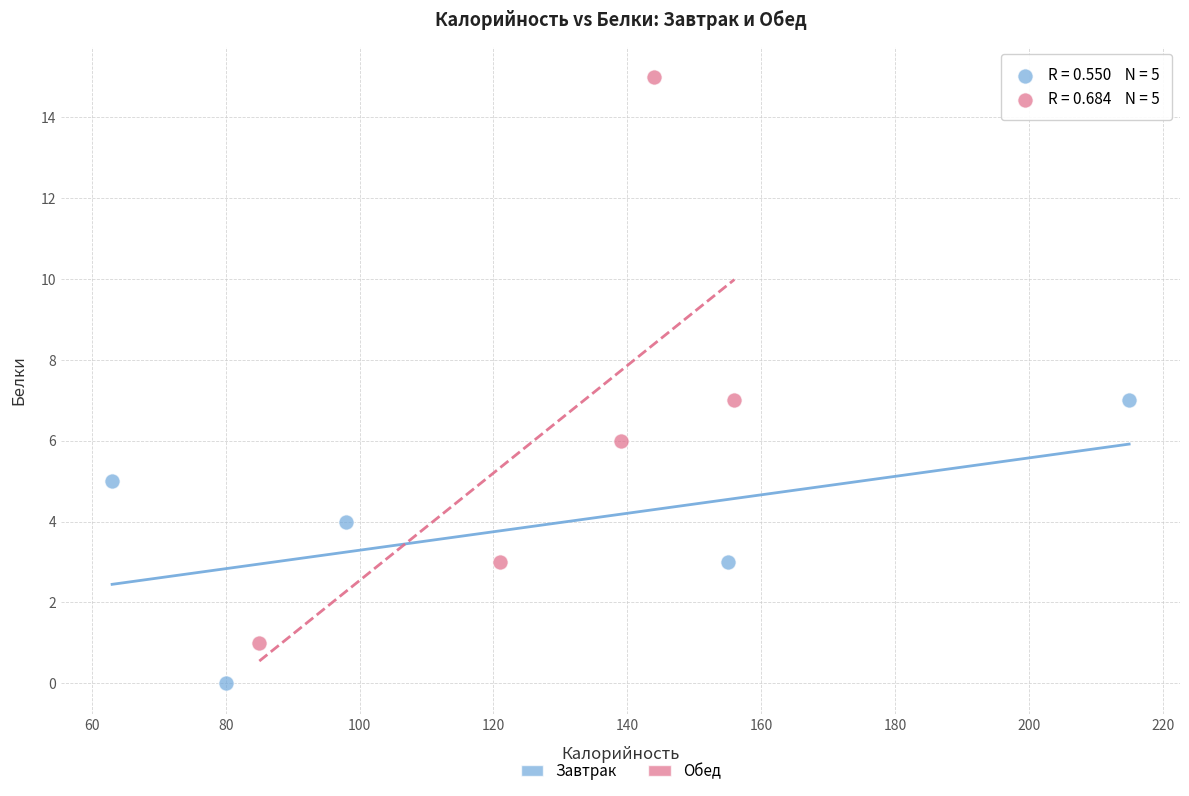

Which series contains the lowest Y value?

Завтрак